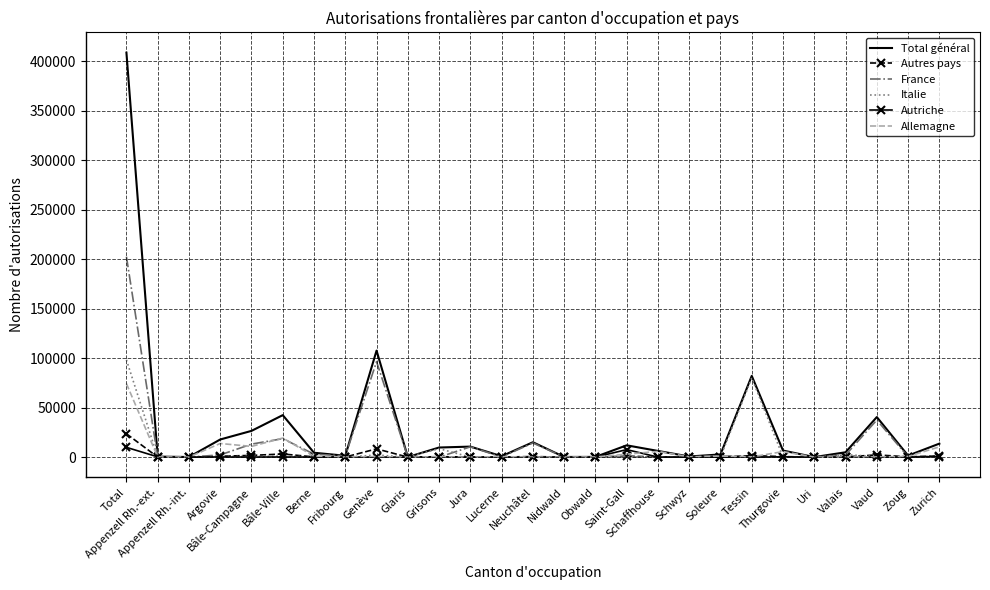

Is the value of Autres pays at Total greater than the value of Italie at Thurgovie?

Yes